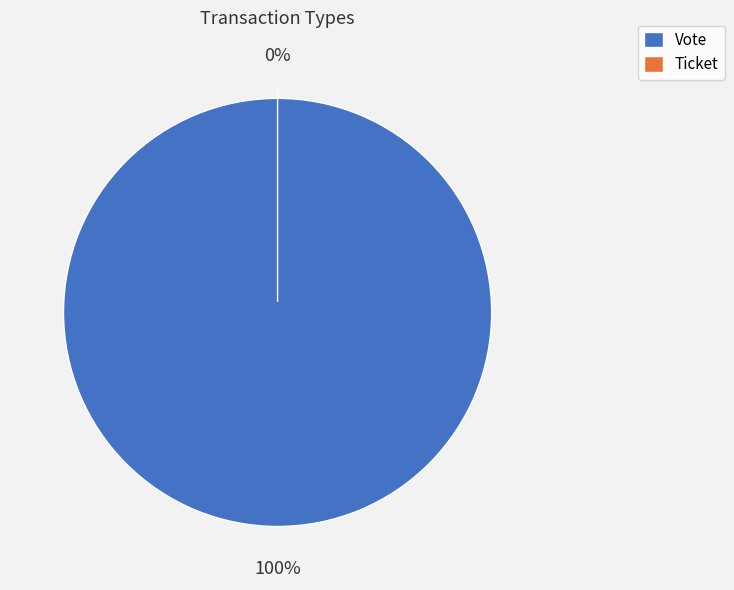

Which slice is the smallest?

Ticket